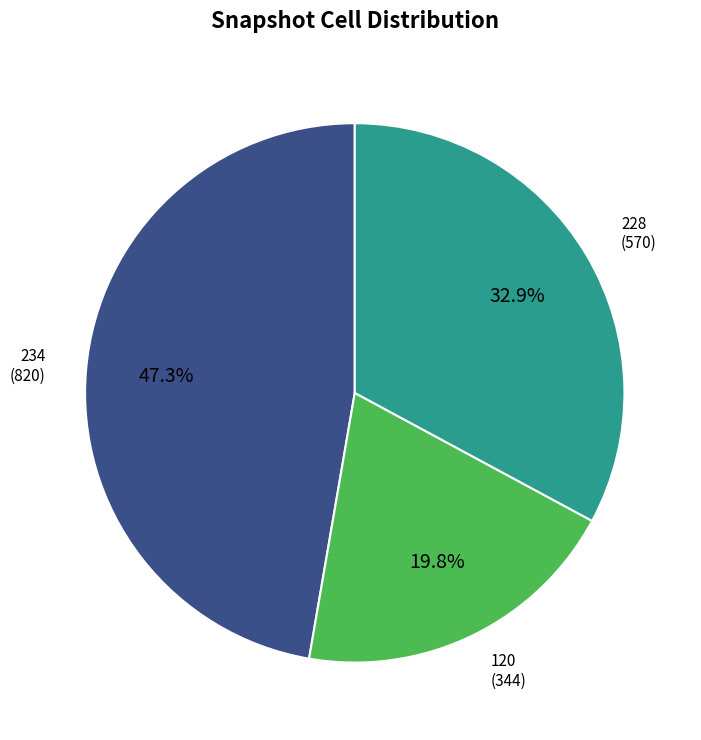

Is there any slice that represents more than half of the pie?

No